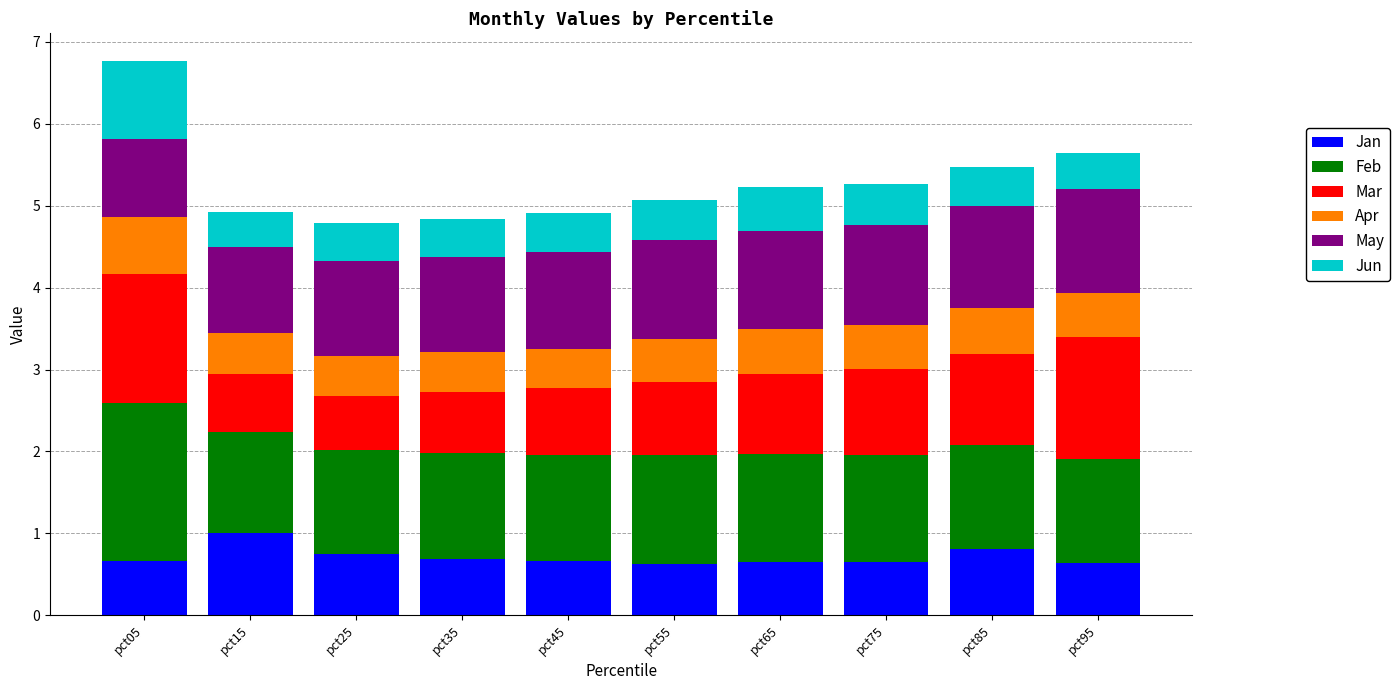

At which label does Jan reach its peak?

pct15